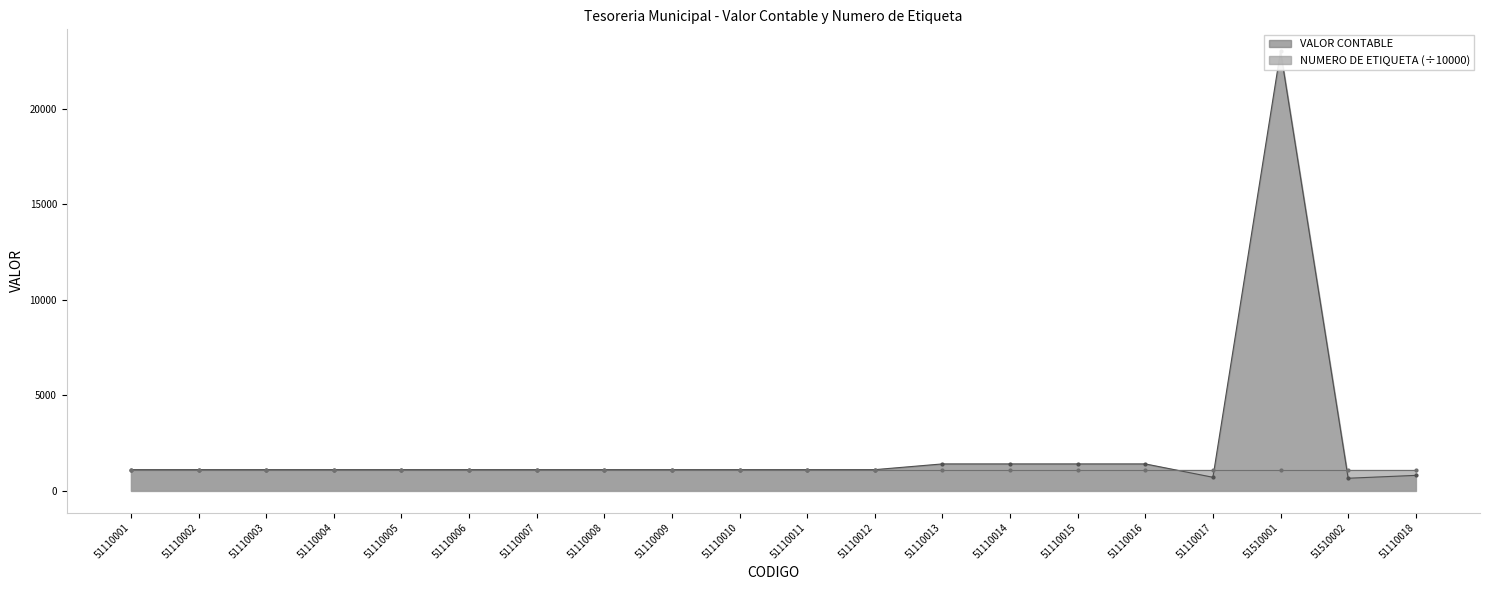

What is the value of the NUMERO DE ETIQUETA point at the 4th from the left?

1080.0